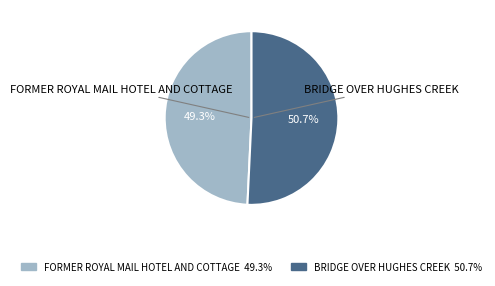

Combined, do BRIDGE OVER HUGHES CREEK and FORMER ROYAL MAIL HOTEL AND COTTAGE account for over 50%?

Yes